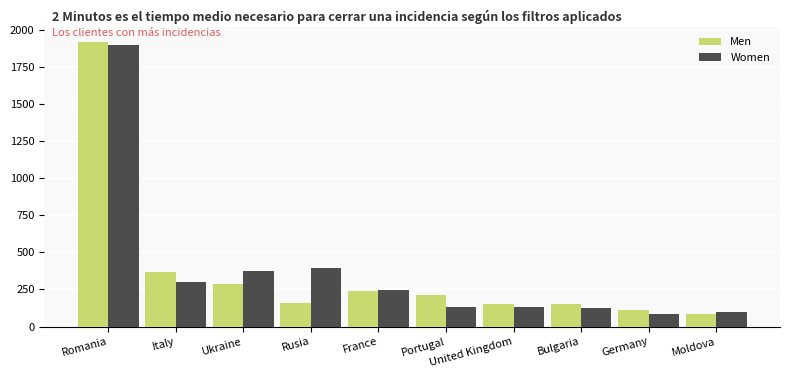

At which category is the sum across all series the highest?

Romania